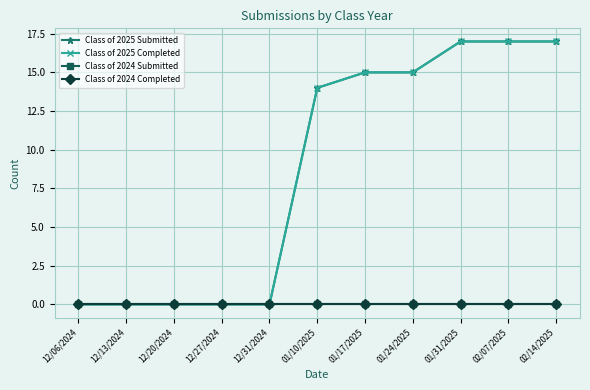

Does the chart have visible grid lines?

Yes